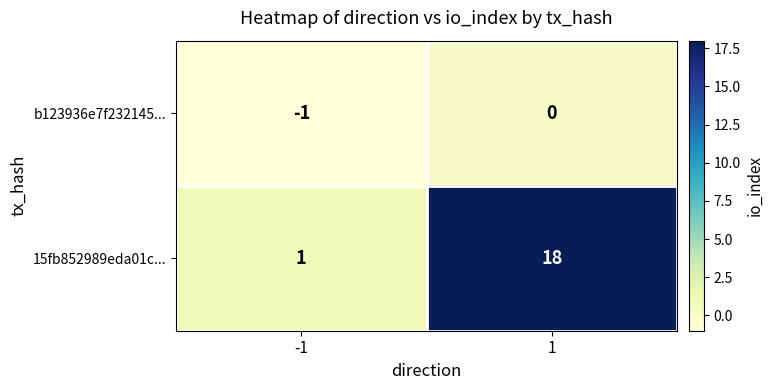

Which series has the largest total across all categories?

15fb852989eda01c...